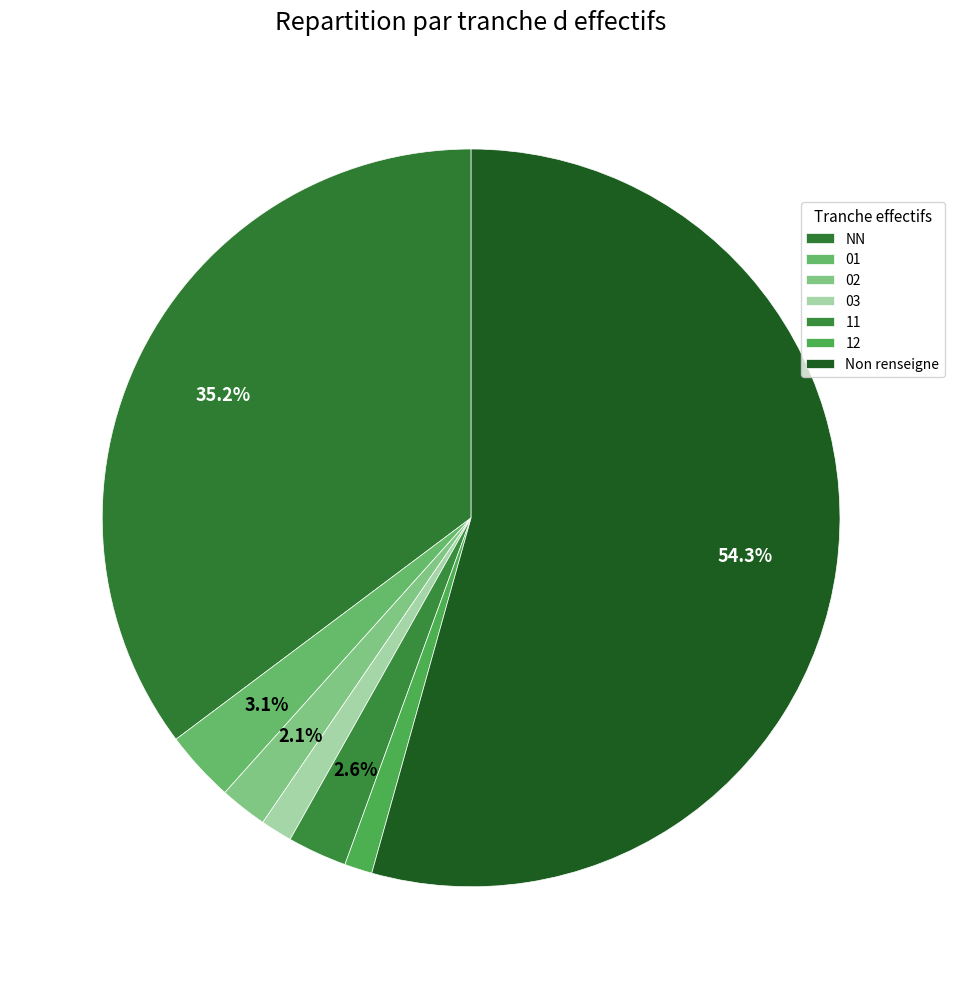

What is the smallest slice in the pie chart?

12